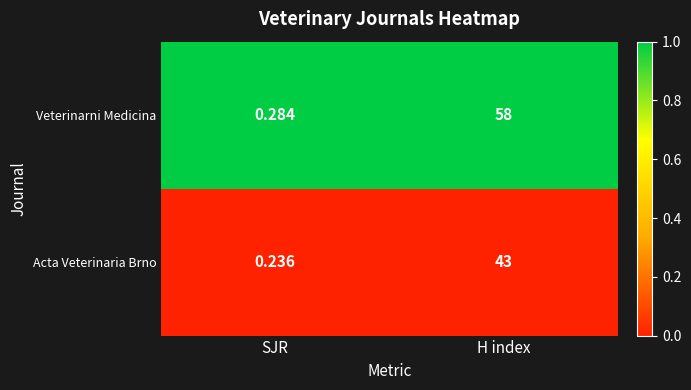

List the series in order of their overall mean, lowest first.

Acta Veterinaria Brno, Veterinarni Medicina